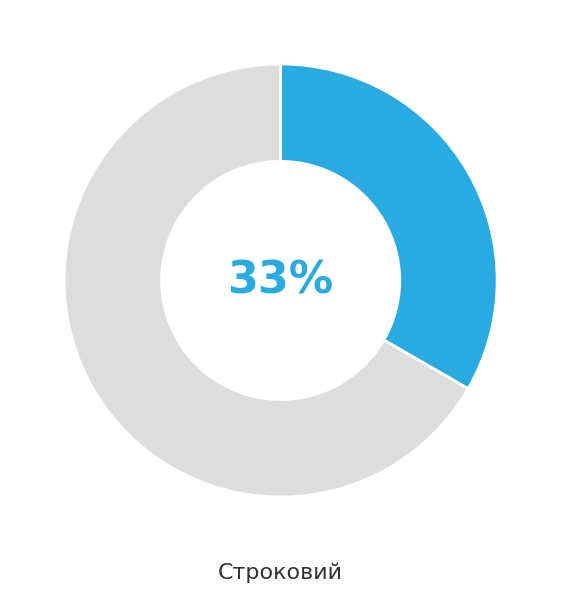

Is there any slice that represents more than half of the pie?

Yes